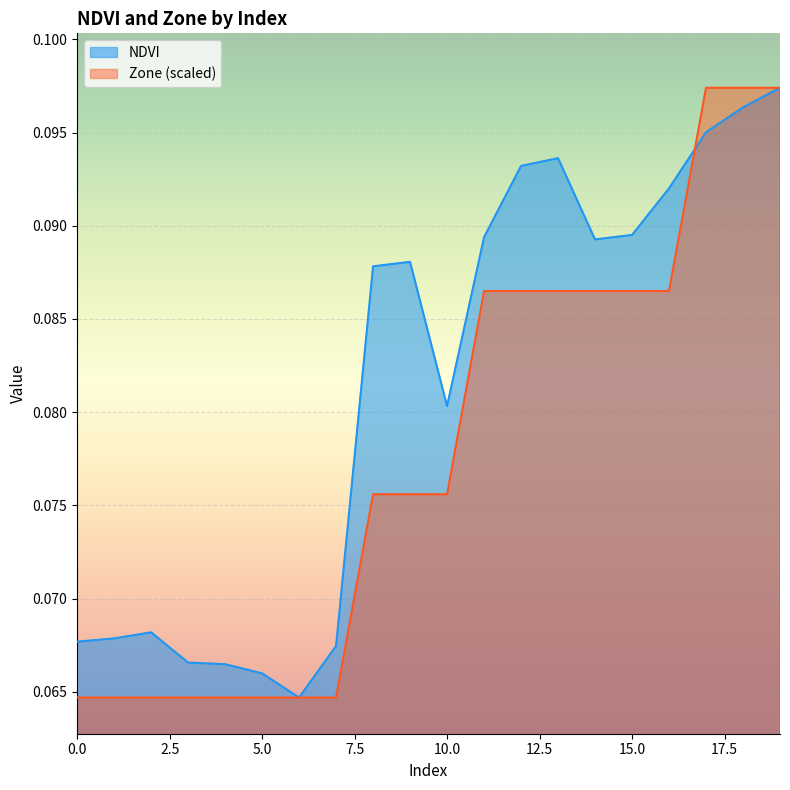

How many lines are shown in the chart?

2